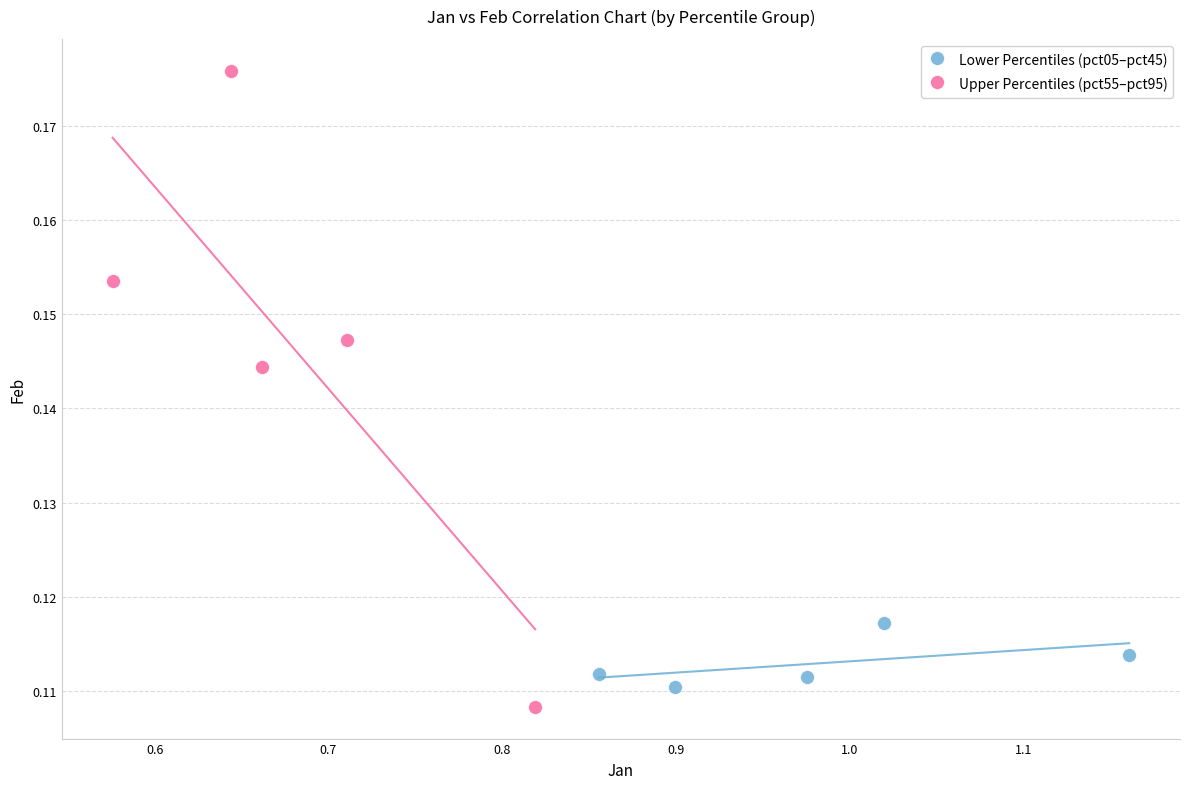

Which series reaches the maximum Y coordinate?

Upper Percentiles (pct55–pct95)